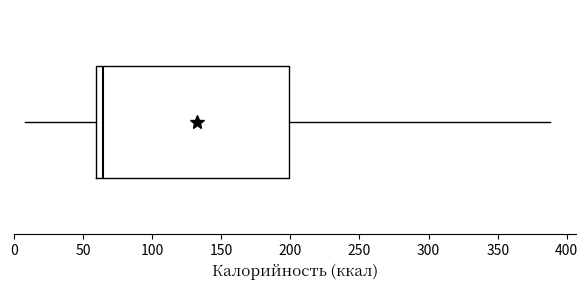

Transcribe this box plot: give where the median line is, the range the box spans, and where the two whiskers end, as read against the x-axis. The values are not printed on the chart, so give them approximately, as read against the axis.

median 65, box 60 to 200, whiskers 10 to 390